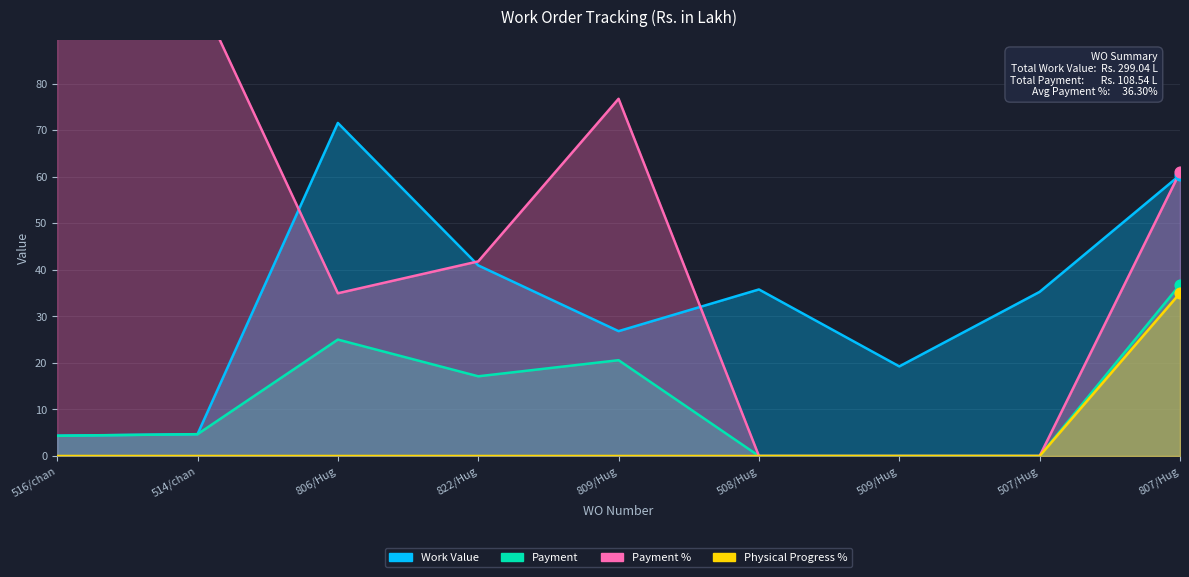

At how many categories does at least one series exceed 13?

9